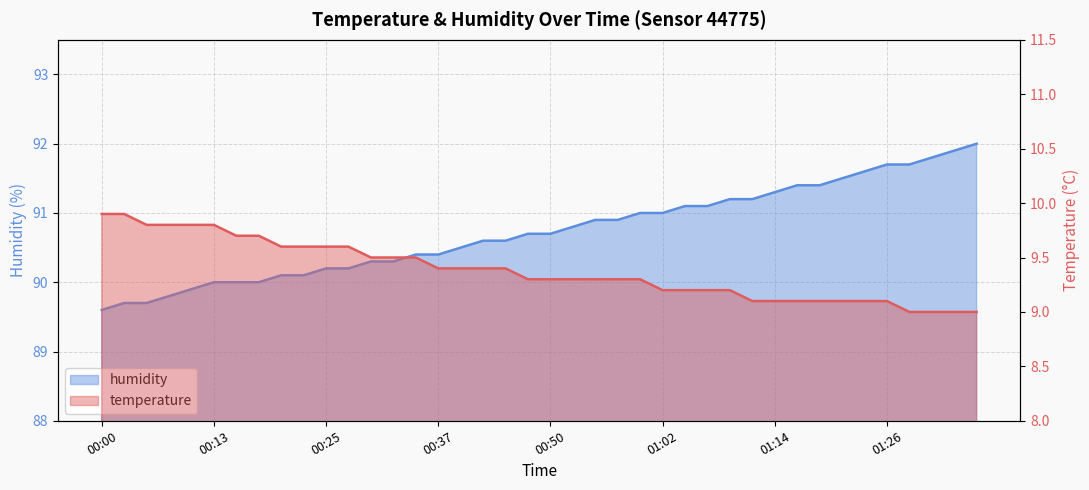

True or false: temperature has more than 2 points higher than both neighbors.

False